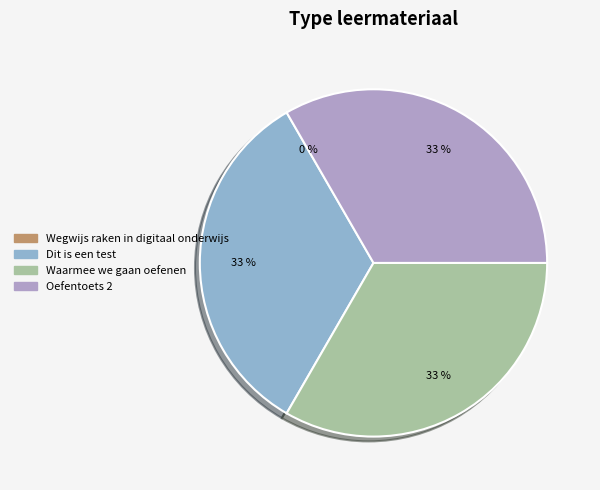

Rank the categories by value from highest to lowest.

Oefentoets 2, Waarmee we gaan oefenen, Dit is een test, Wegwijs raken in digitaal onderwijs